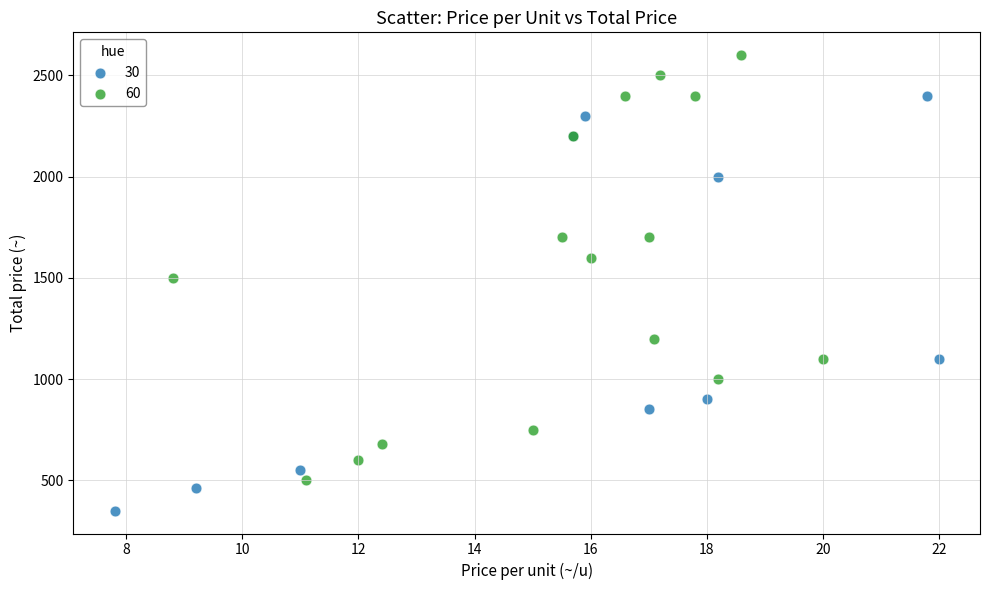

Which series contains the lowest Y value?

30